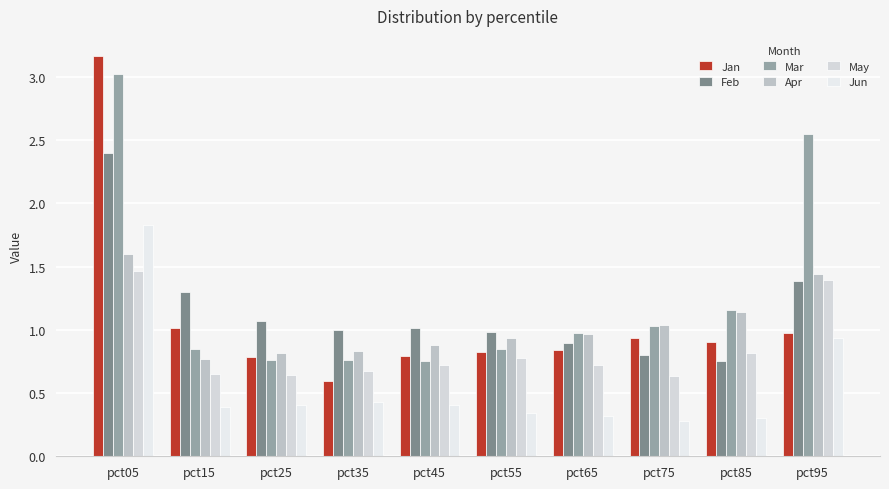

Rank the categories by Feb value from lowest to highest.

pct85, pct75, pct65, pct55, pct35, pct45, pct25, pct15, pct95, pct05